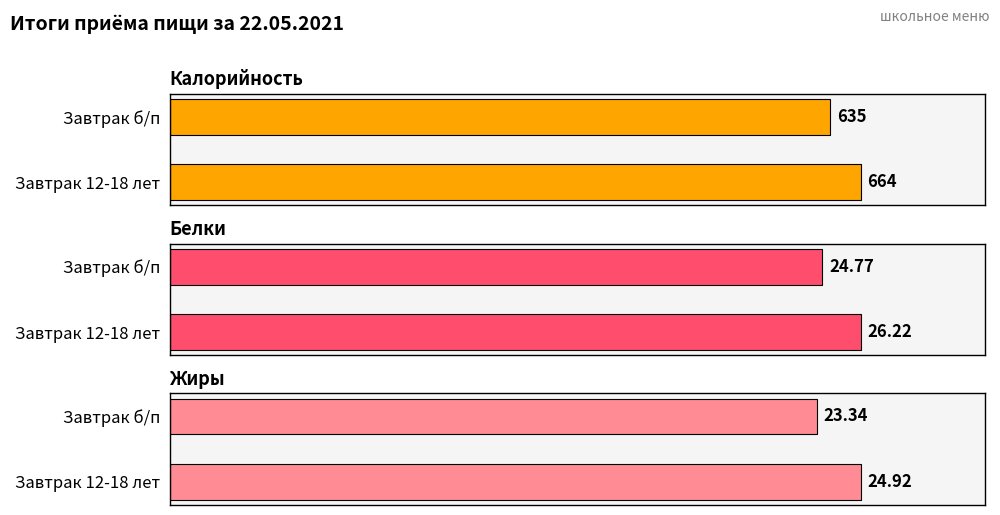

What is the greatest value displayed?

664.0